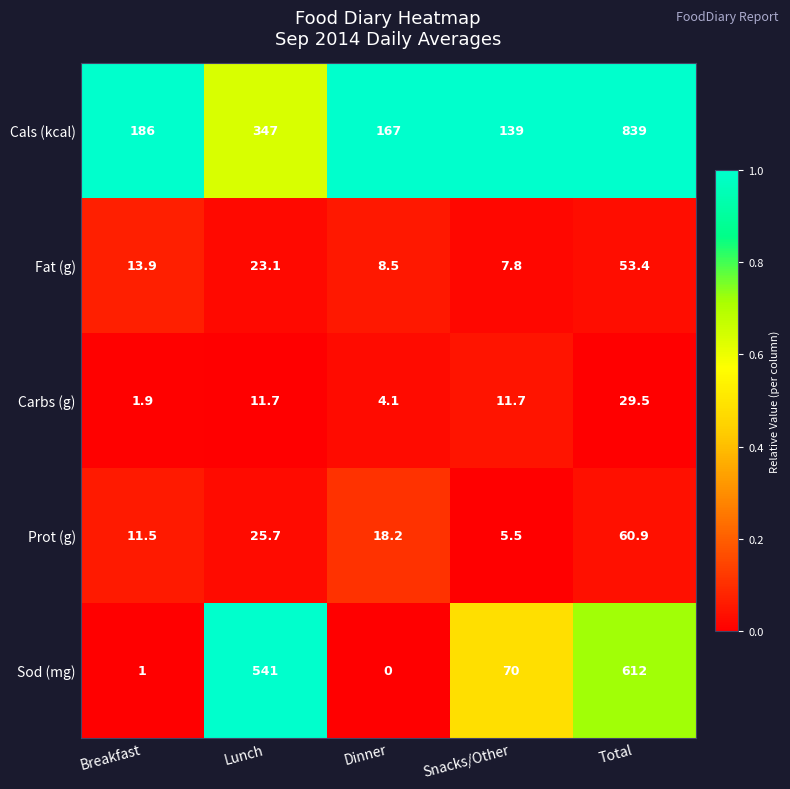

At how many categories does at least one series exceed 0?

5